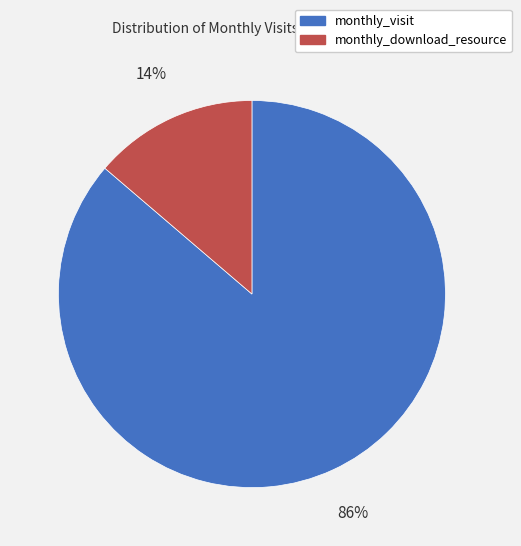

To the nearest percent, what percentage of the pie is monthly_download_resource?

14%